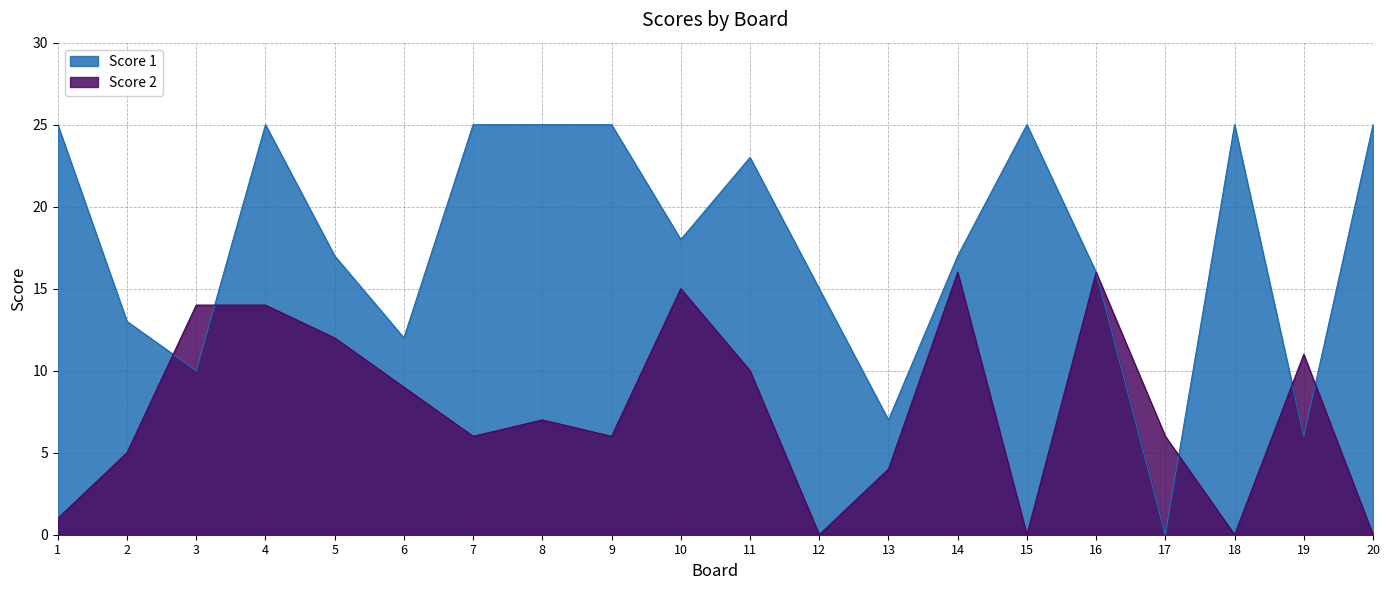

What is the difference between the second highest and minimum values in the Score 2 series?

16